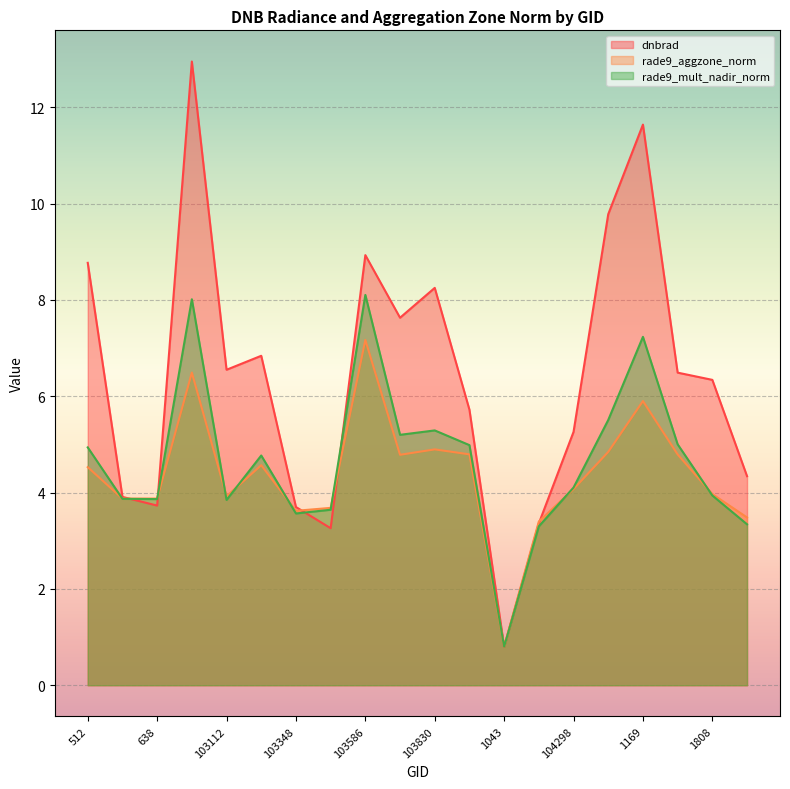

At which label does rade9_aggzone_norm reach its peak?

103586